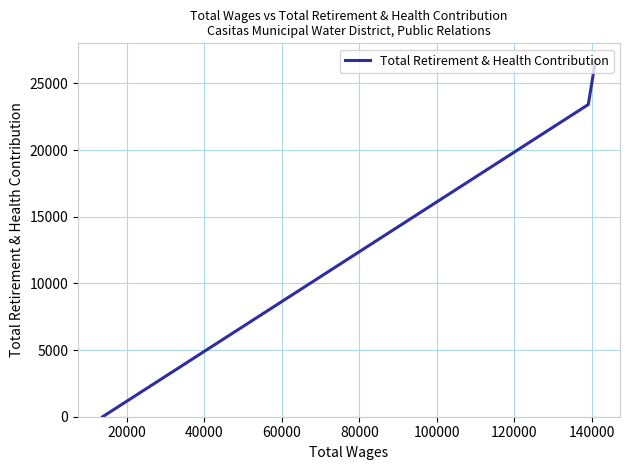

The chart shows a value of 15034 at 40000. True or false?

False